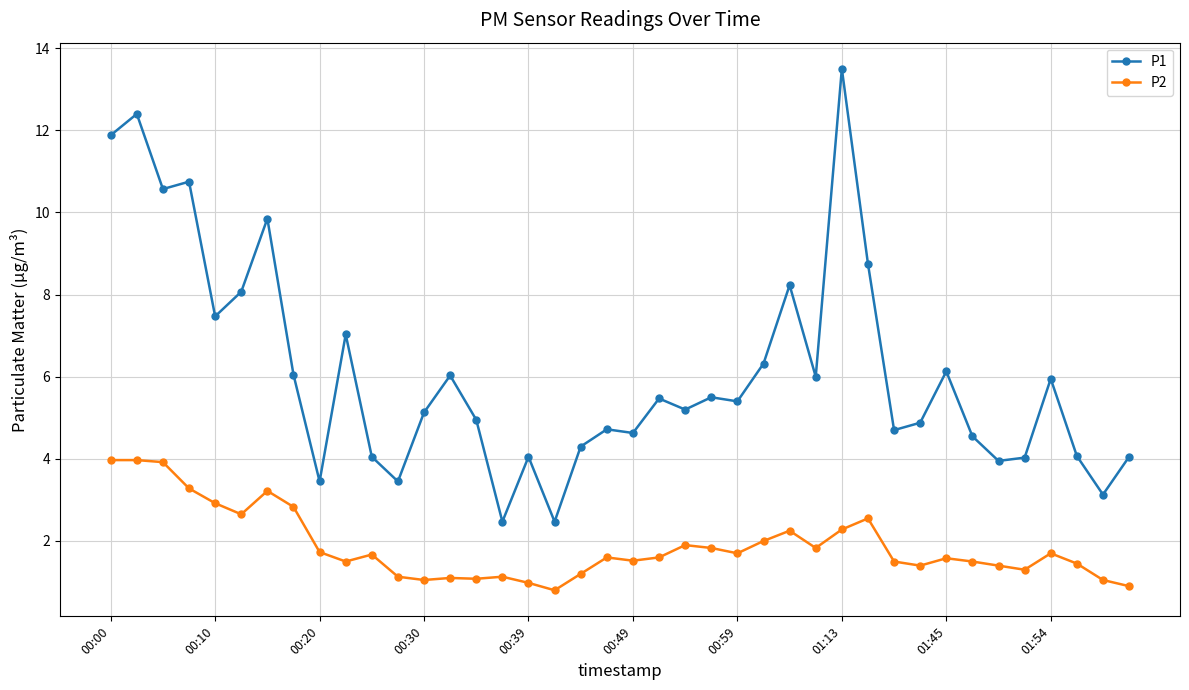

Which series has the largest range (max minus min)?

P1